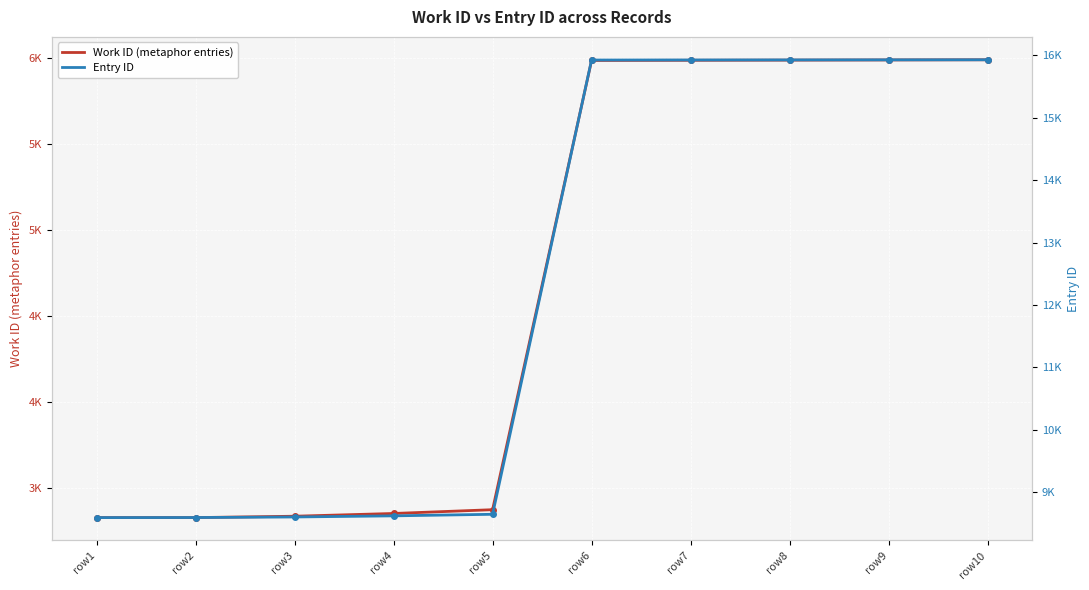

List the series in order of their peak value, highest first.

Entry ID, Work ID (metaphor entries)